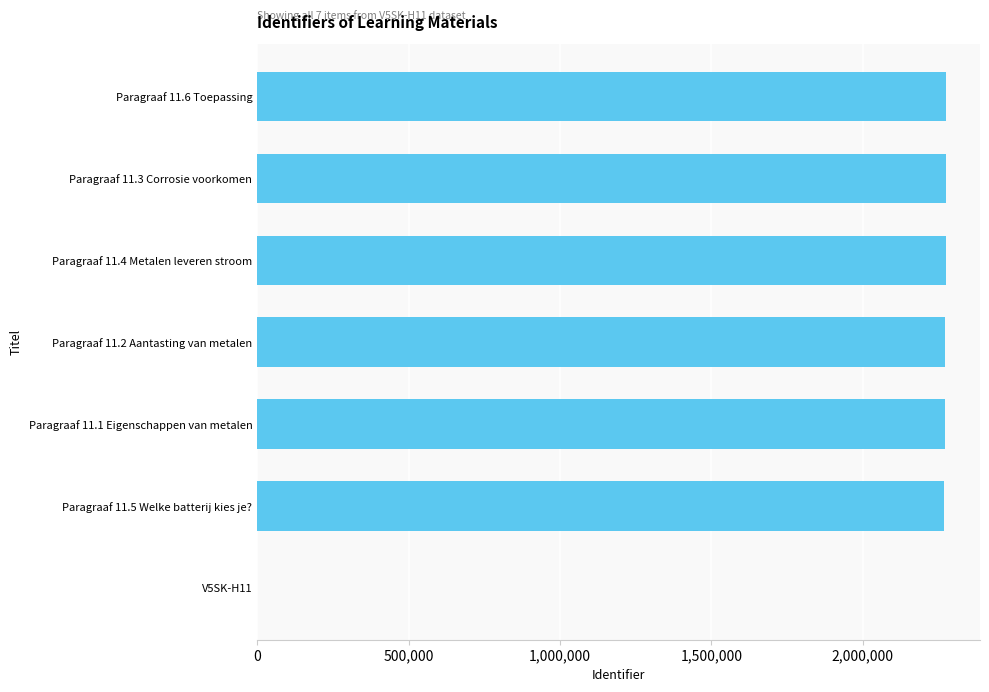

Where is the data nearest to the value 1136969?

Paragraaf 11.5 Welke batterij kies je?